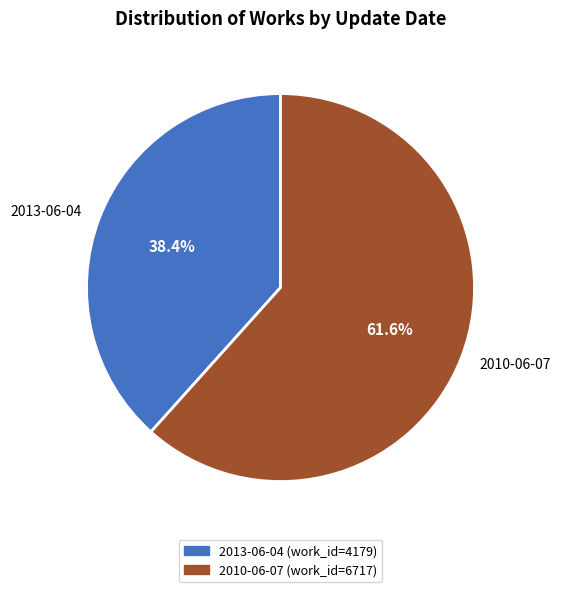

Rank the categories by value from highest to lowest.

2010-06-07, 2013-06-04